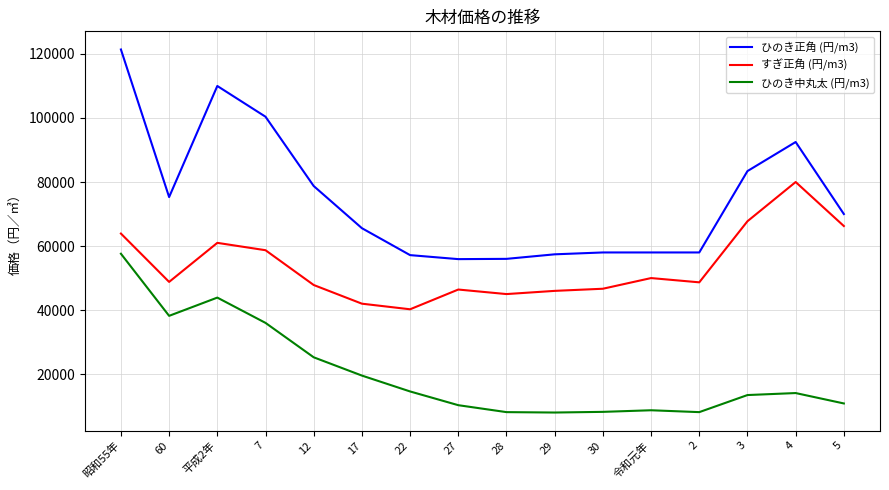

Does the chart have visible grid lines?

Yes